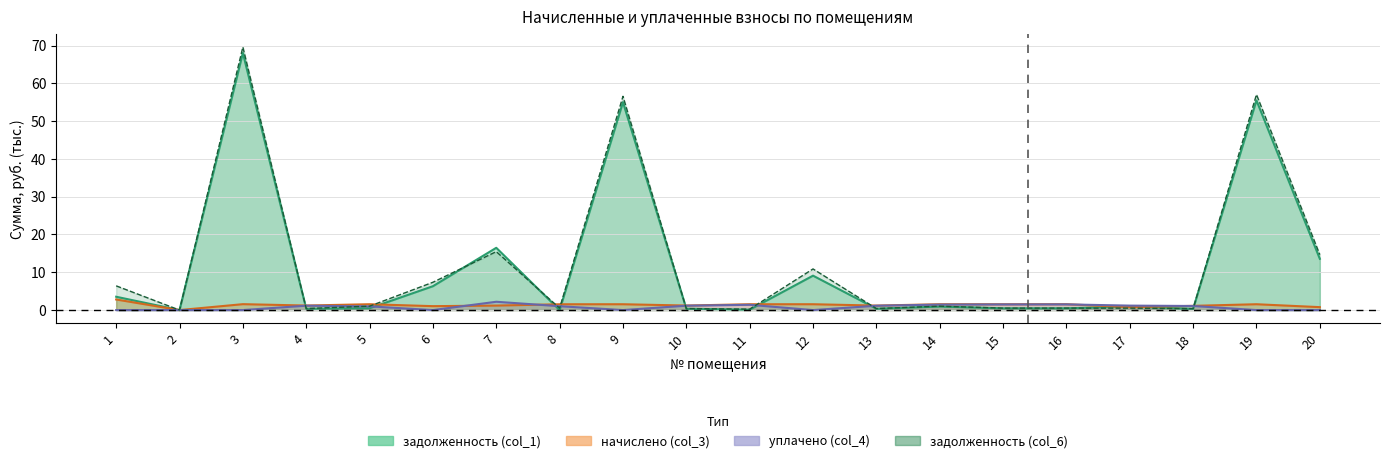

Rank the series by their maximum value, from lowest to highest.

уплачено (col_4), начислено (col_3), задолженность (col_1), задолженность col_6